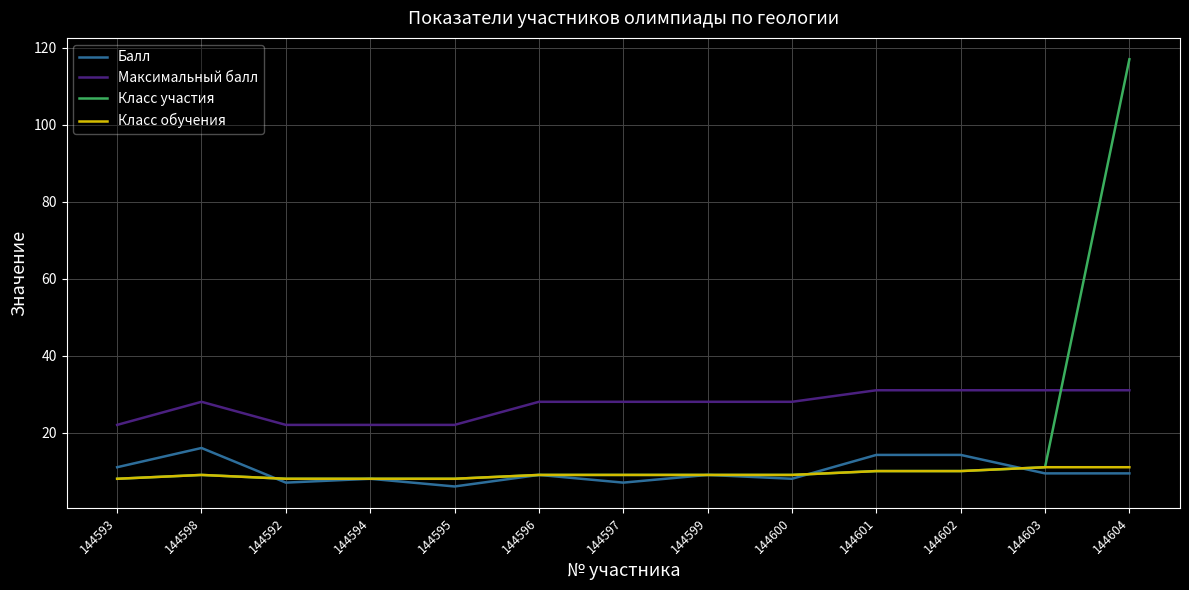

What value does the Класс обучения series have at 144592?

8.0